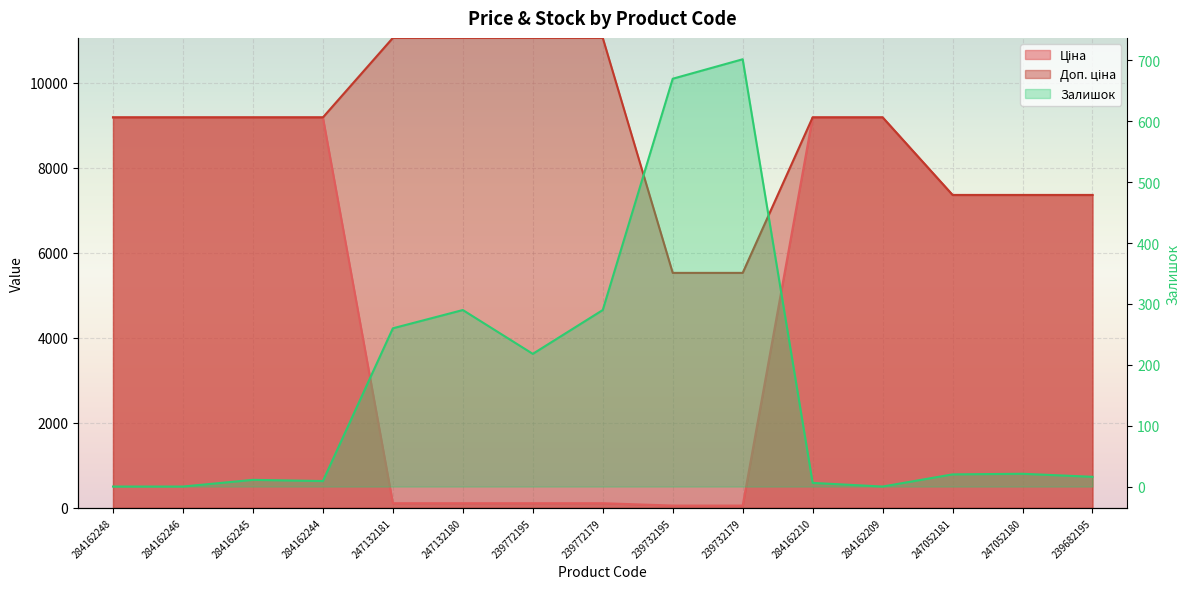

What is the difference between the highest and lowest values at 247132180?

10944.5